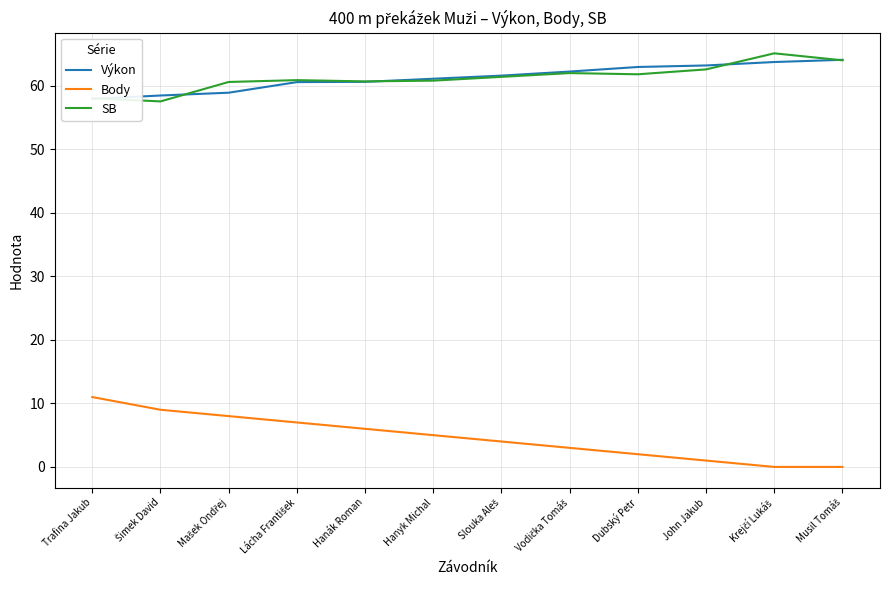

Reading left to right, extract all data points from this chart.

Výkon: Trafina Jakub=57.9	Šimek David=58.5	Mašek Ondřej=58.9	Lácha František=60.6	Hanák Roman=60.6	Hanyk Michal=61.1	Slouka Aleš=61.6	Vodička Tomáš=62.2	Dubský Petr=63.0	John Jakub=63.2	Krejčí Lukáš=63.8	Musil Tomáš=64.1
Body: Trafina Jakub=11.0	Šimek David=9.0	Mašek Ondřej=8.0	Lácha František=7.0	Hanák Roman=6.0	Hanyk Michal=5.0	Slouka Aleš=4.0	Vodička Tomáš=3.0	Dubský Petr=2.0	John Jakub=1.0	Krejčí Lukáš=0.0	Musil Tomáš=0.0